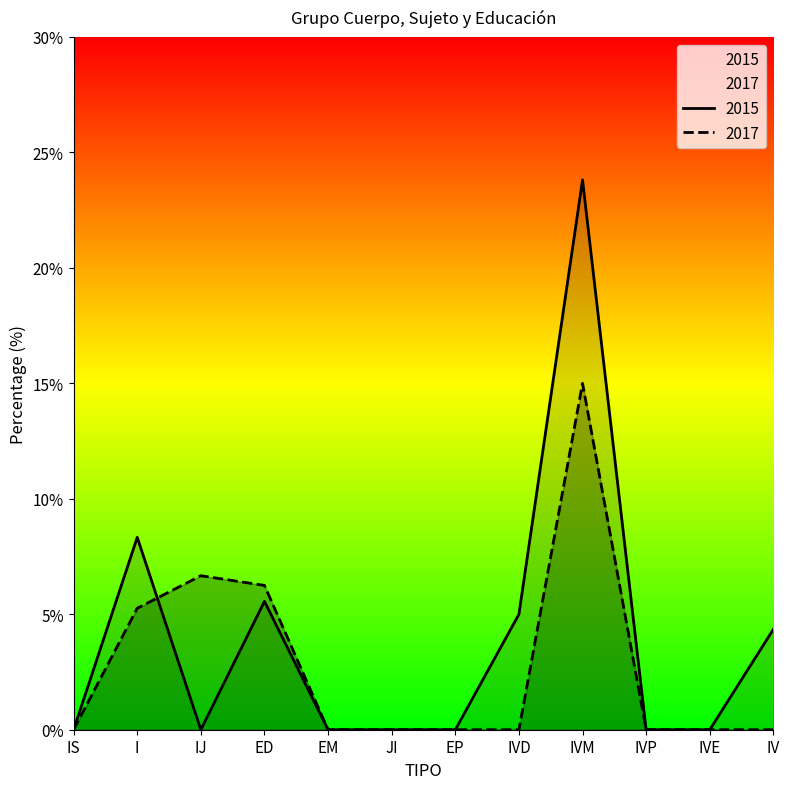

Does the chart display data point markers on the line(s)?

No